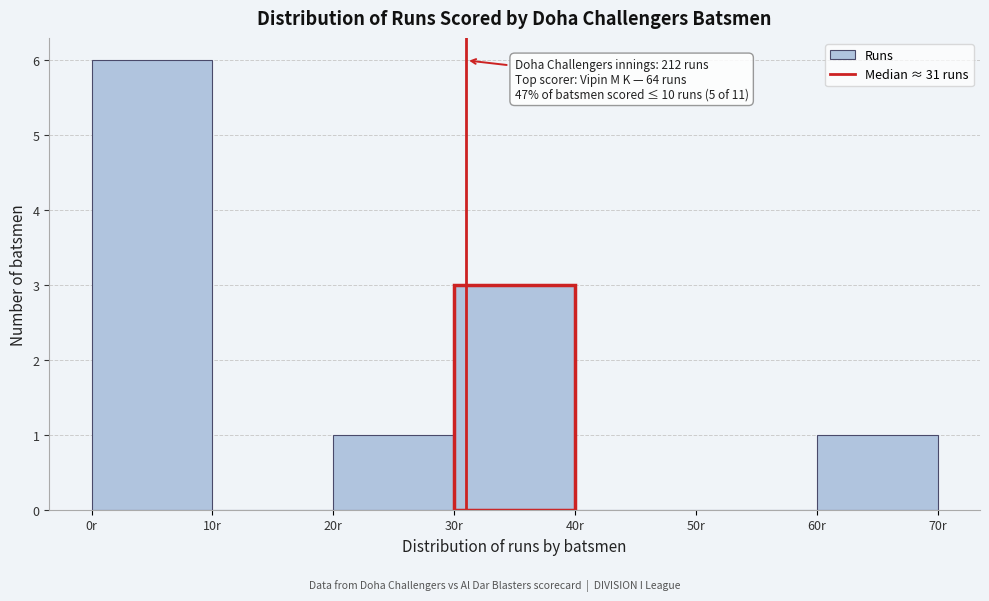

Which range on the x-axis has the tallest bar?

0 to 10